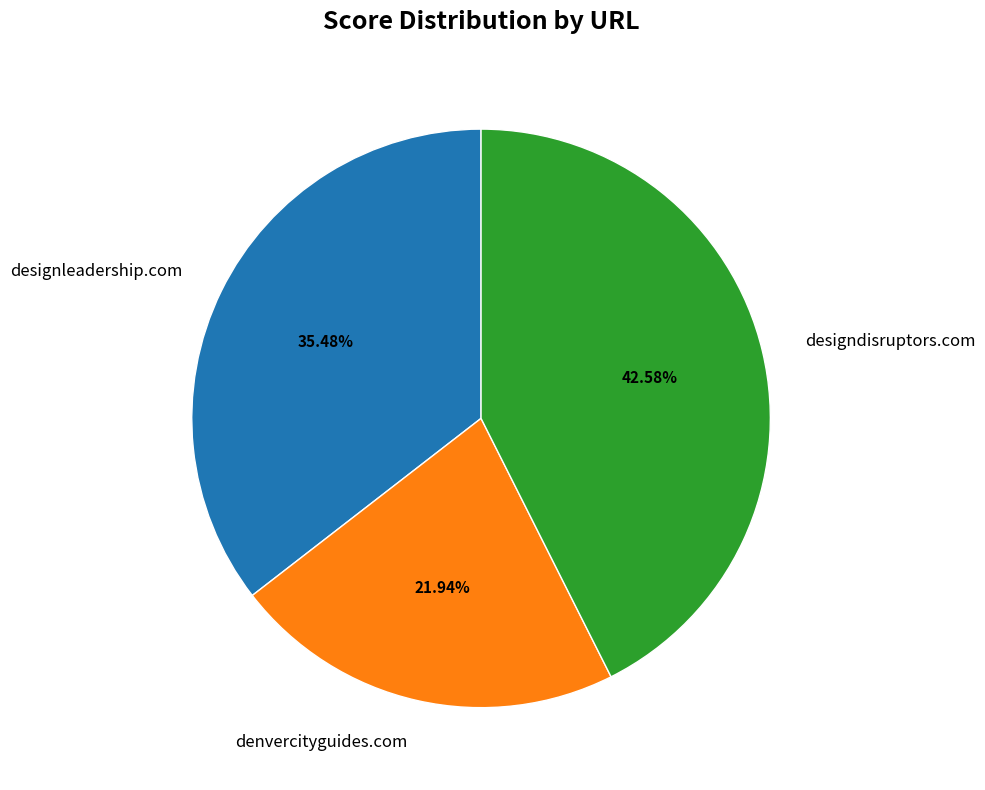

Approximately how many times larger is the value at designleadership.com compared to denvercityguides.com?

1.6